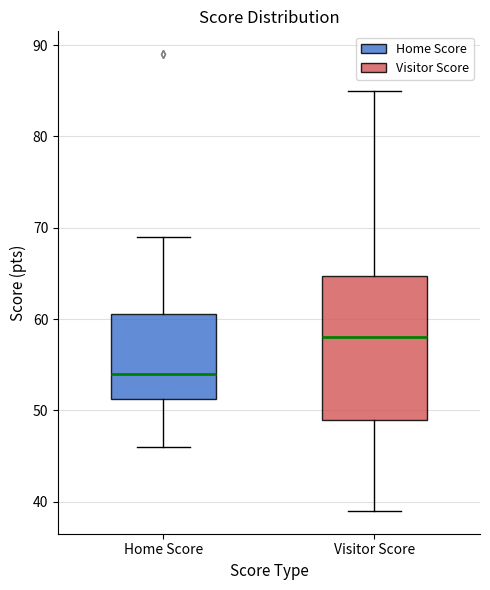

Comparing the boxes themselves (not the whiskers), which one is the tallest?

Visitor Score